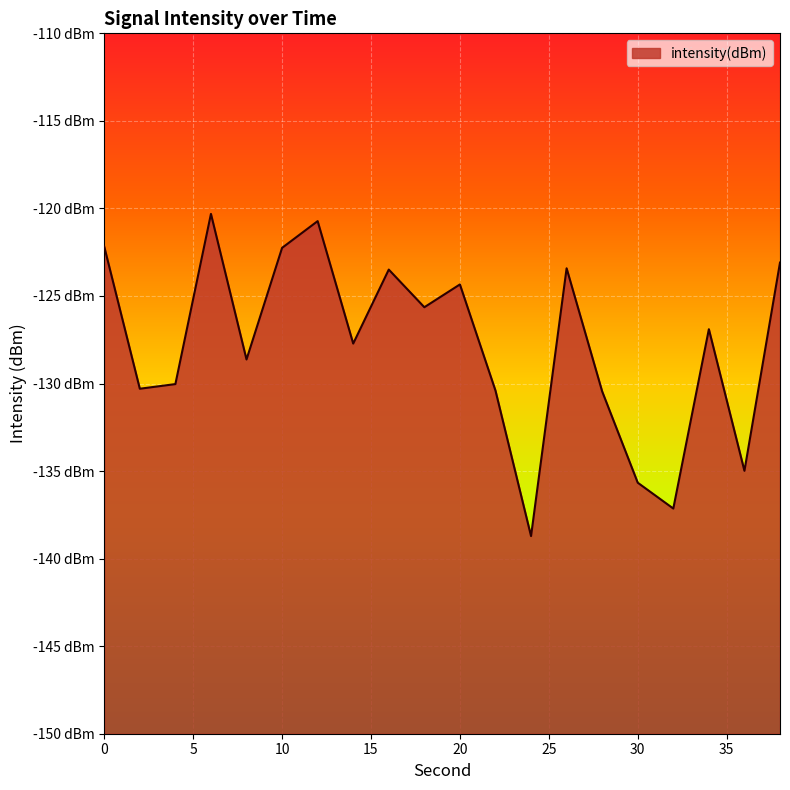

True or false: the data has more than 1 interior local peaks.

True